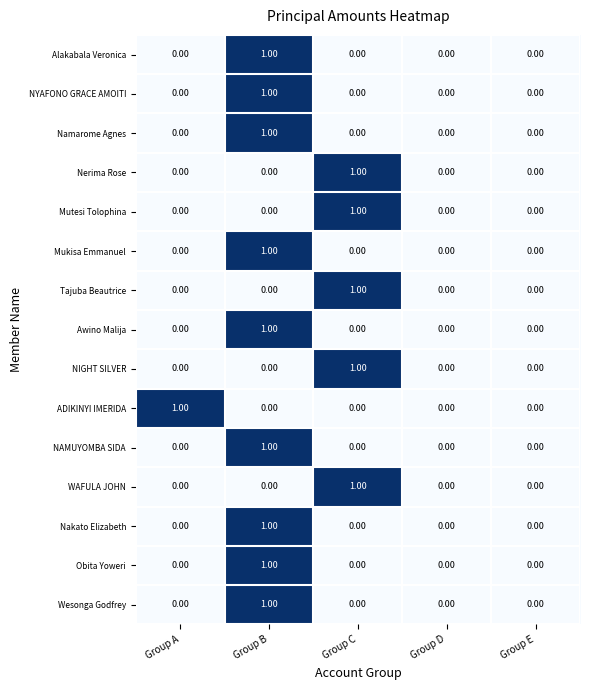

At which category is the sum across all series the highest?

Group B